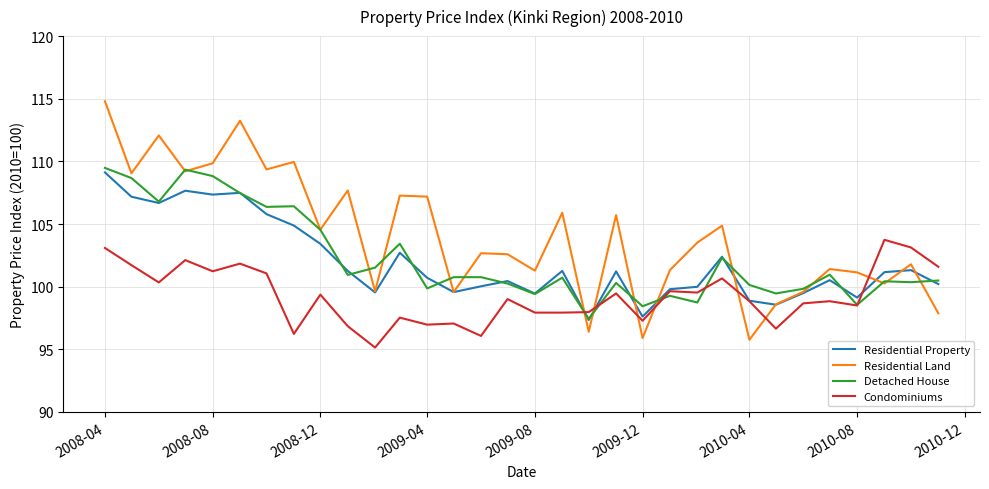

Which series has the largest range (max minus min)?

Residential Land